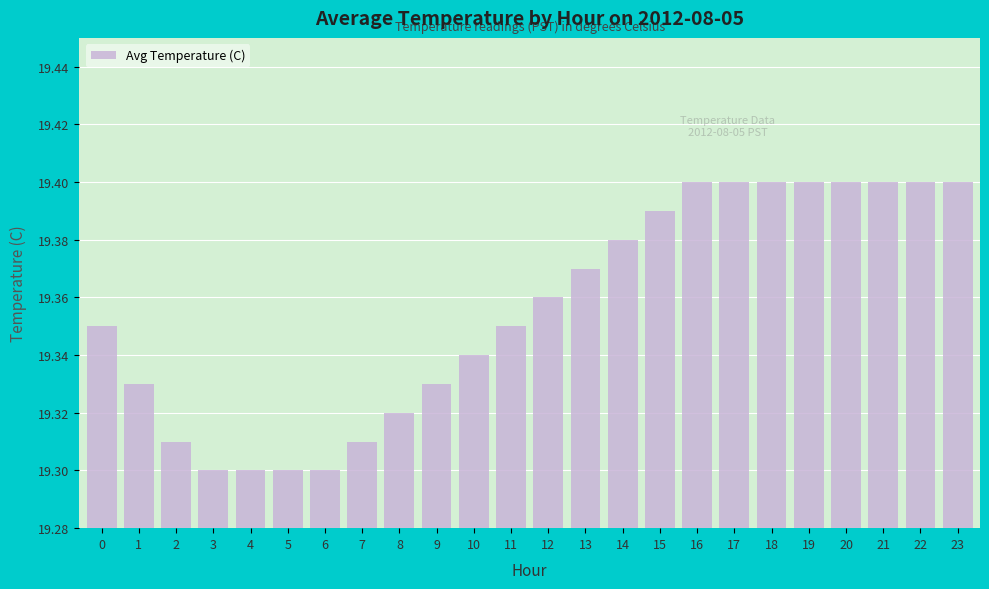

What is the sum of all values?

464.5